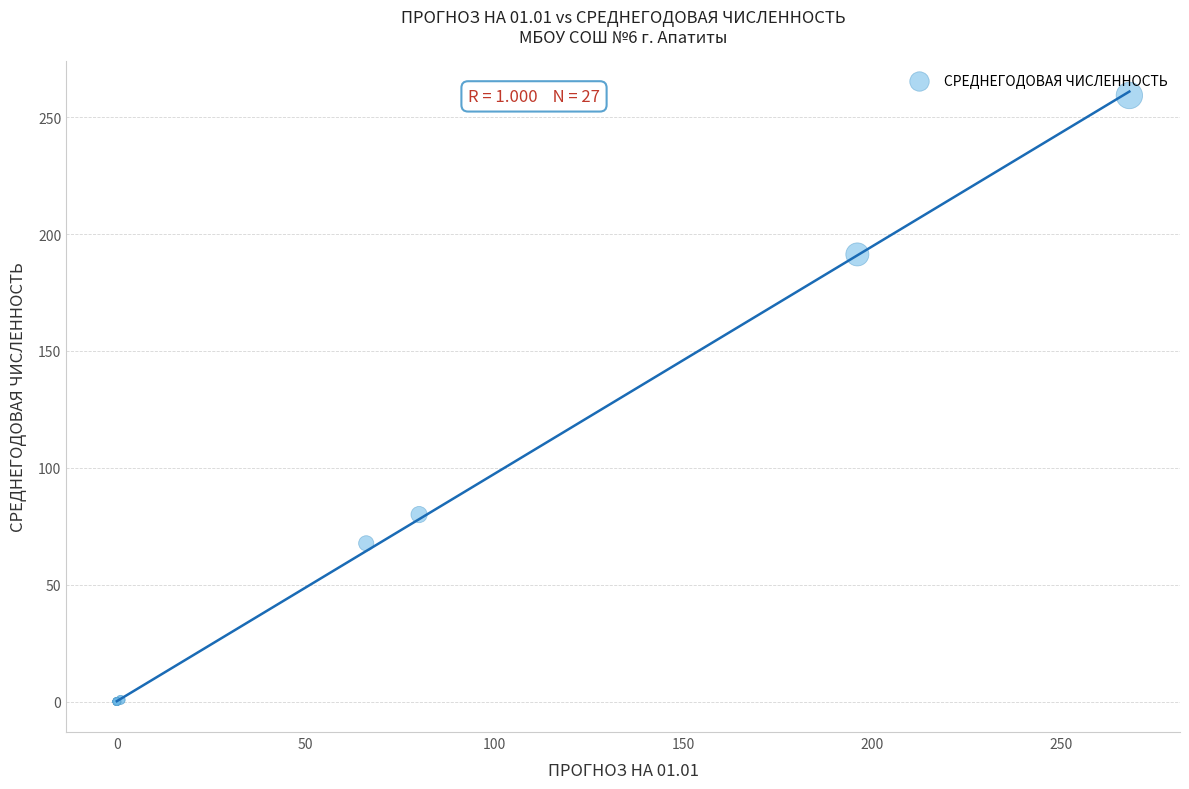

What Y value in the scatter plot is closest to 129?

80.0